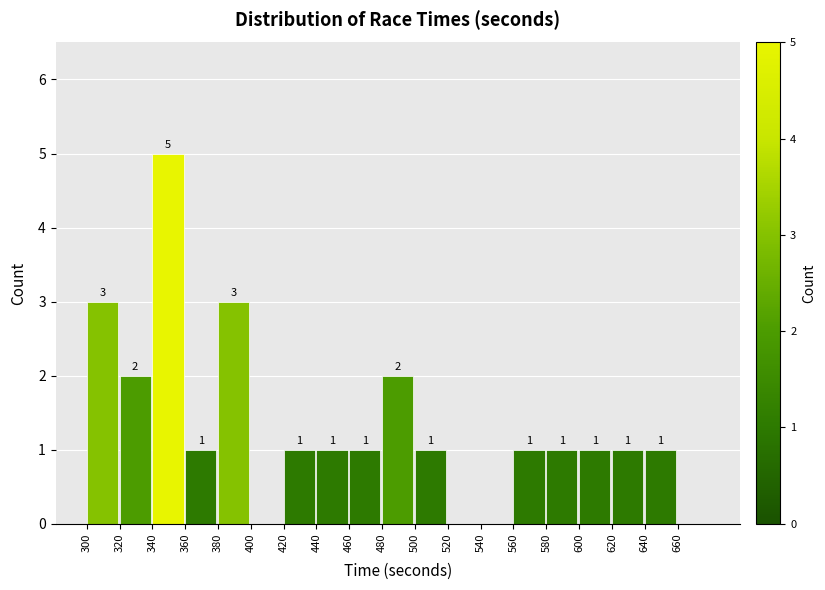

Which range on the x-axis has the tallest bar?

340 to 360